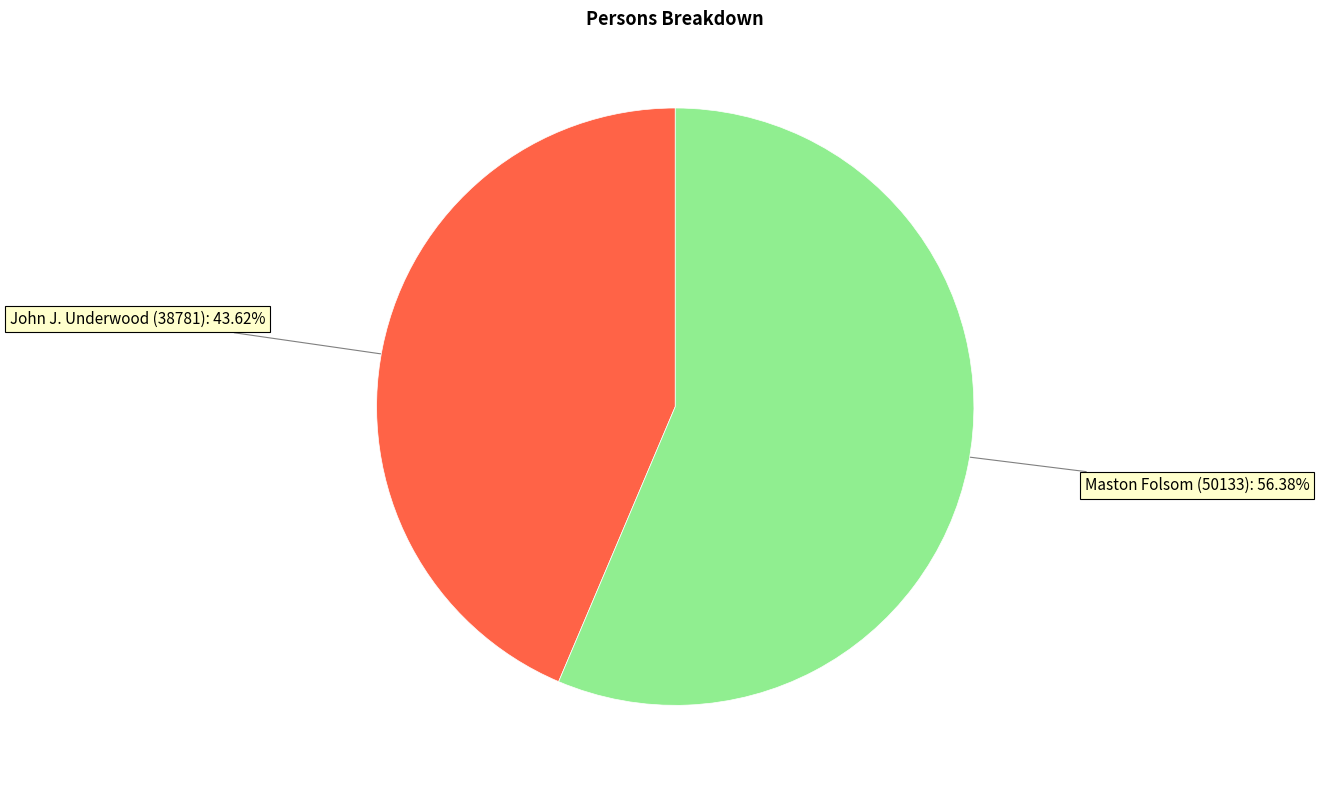

Does any single category account for the majority?

Yes